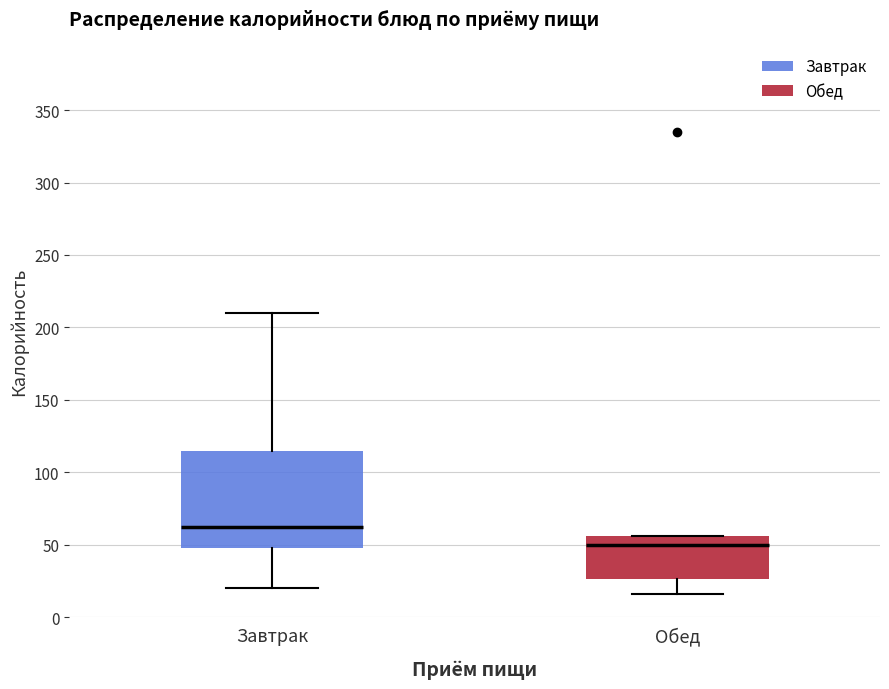

Where does the lower whisker of the box for Обед end on the y-axis? The values are not printed on the chart, so give them approximately, as read against the axis.

15